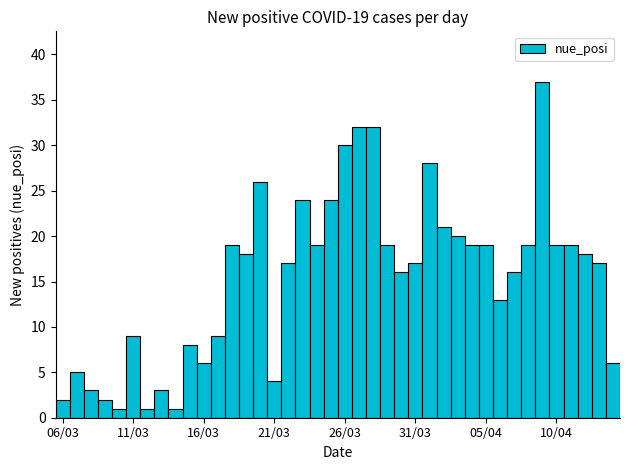

What is the maximum value shown in the chart?

37